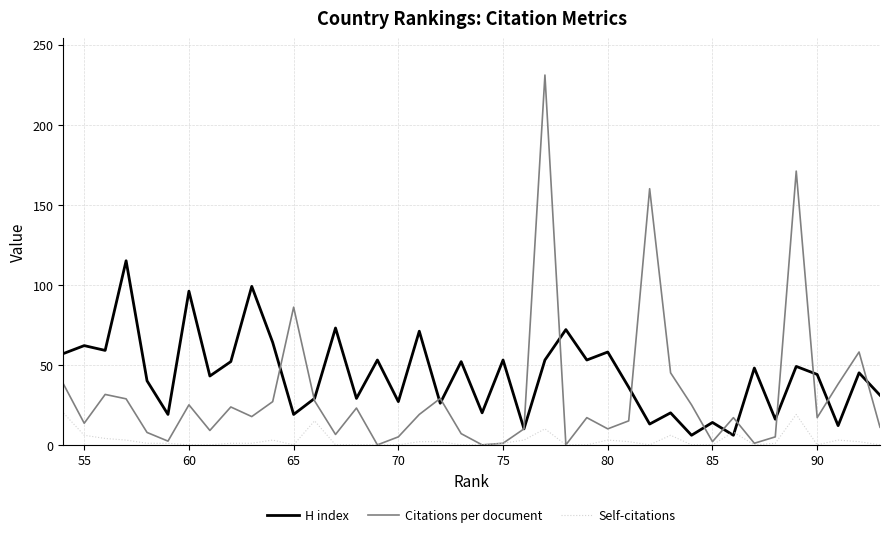

True or false: H index has more than 0 points higher than both neighbors.

True